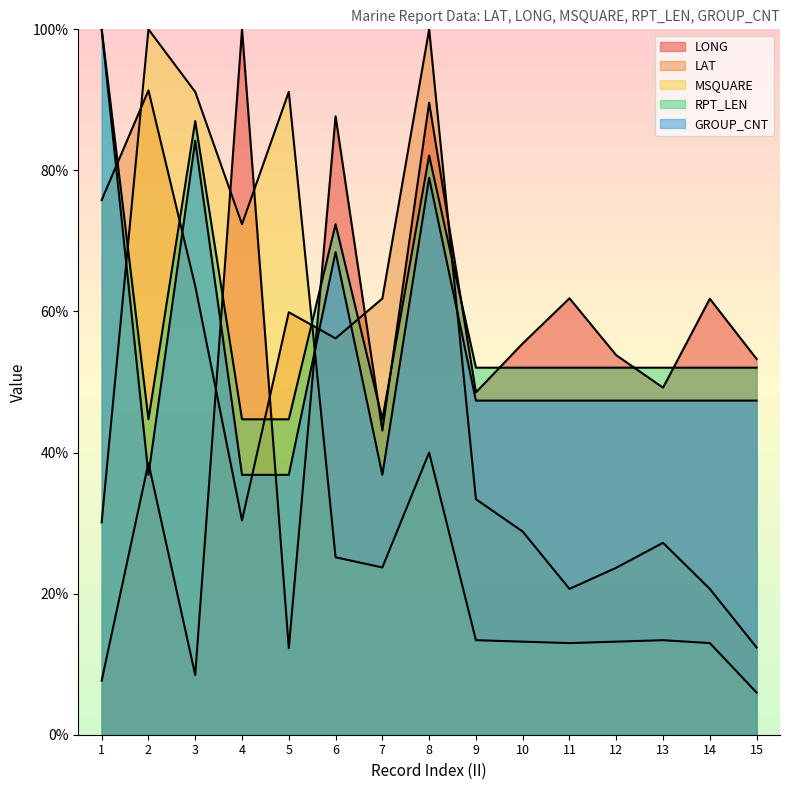

Does the chart display data point markers on the line(s)?

No